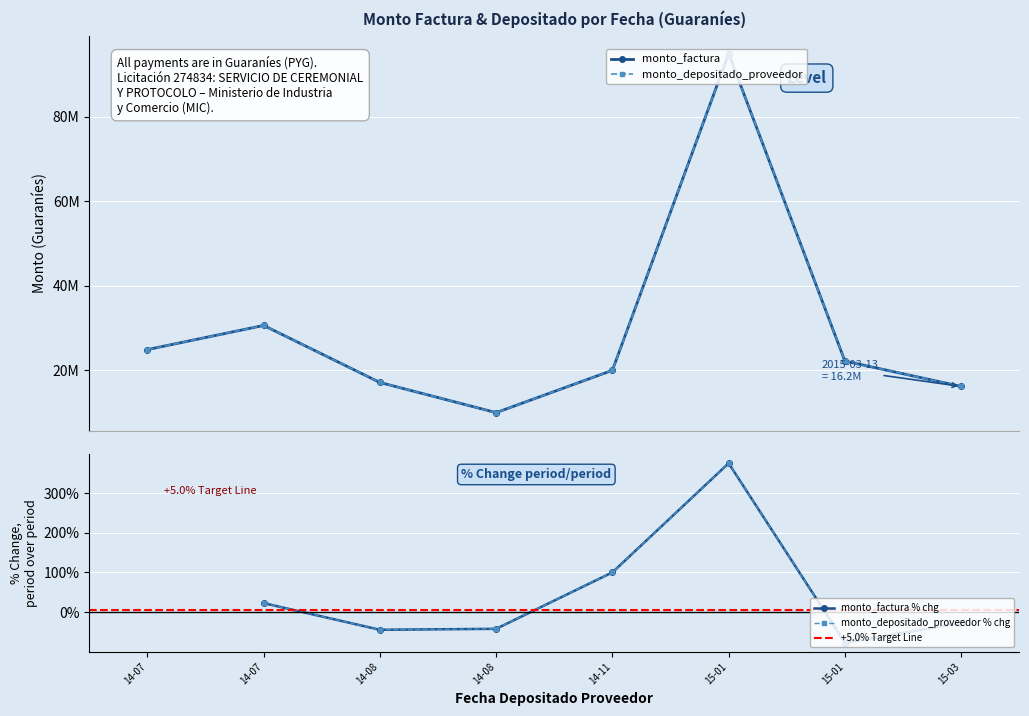

True or false: monto_depositado_proveedor and monto_factura intersect in this chart.

False